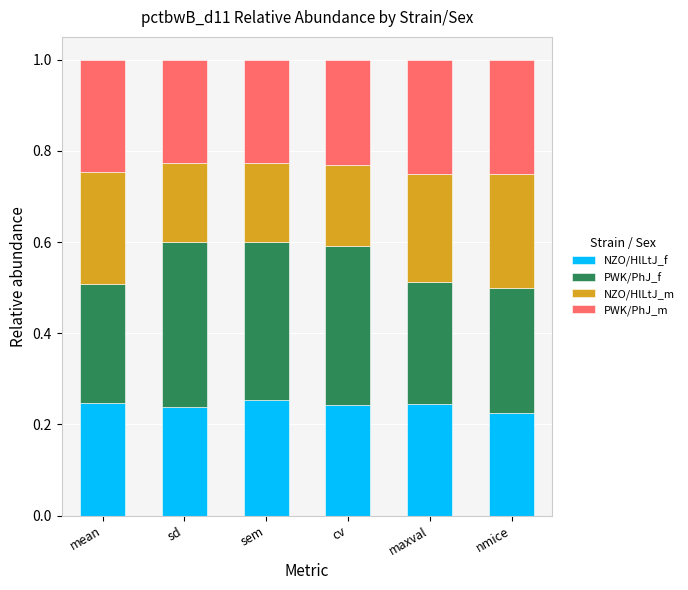

How many data points does each series have?

6